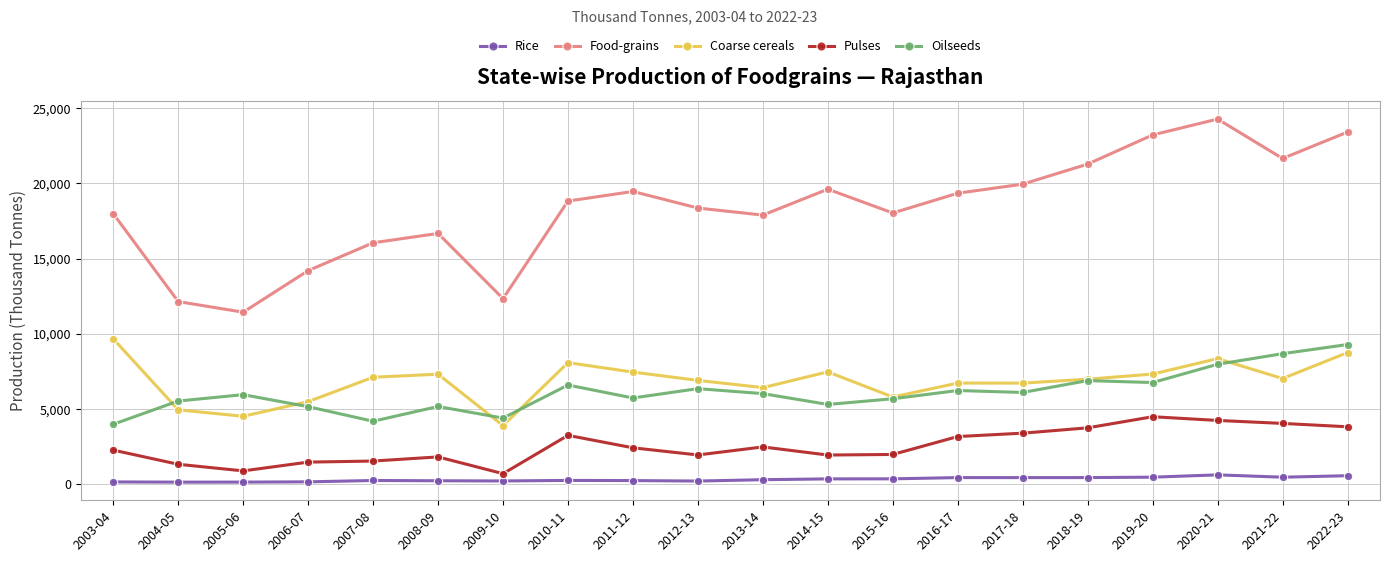

What is the average value of the Food-grains series?

18315.4